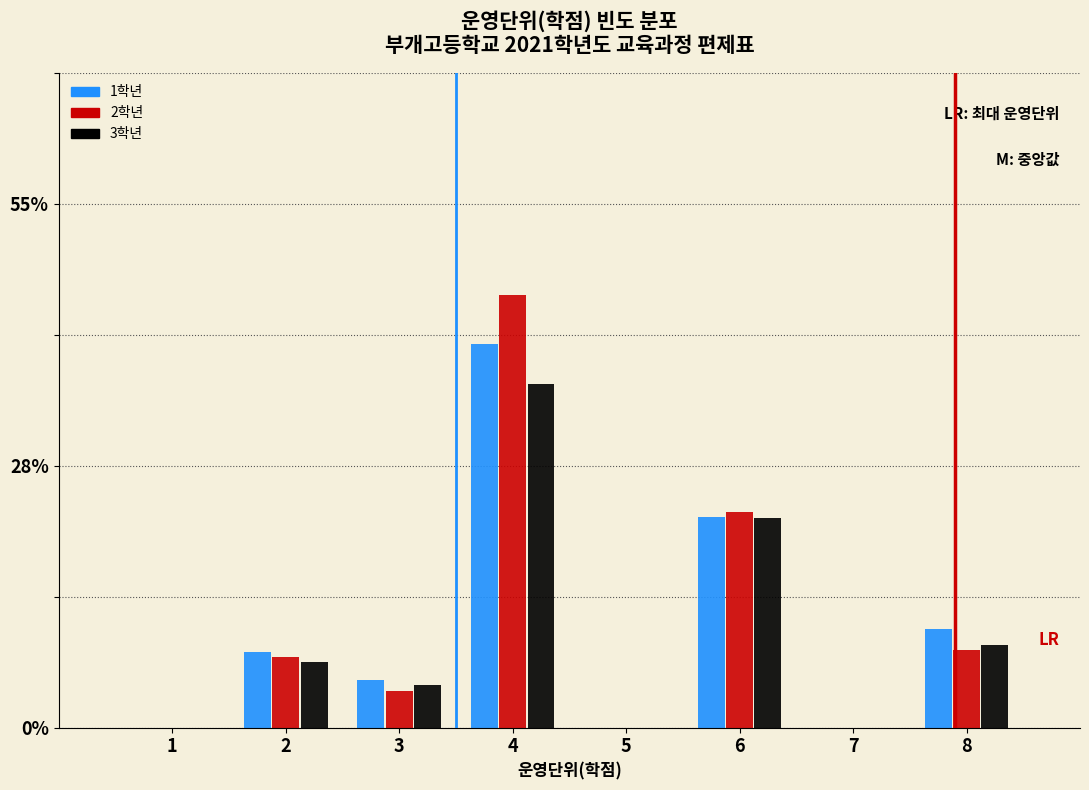

What is the total value across all series at 2?

22.3